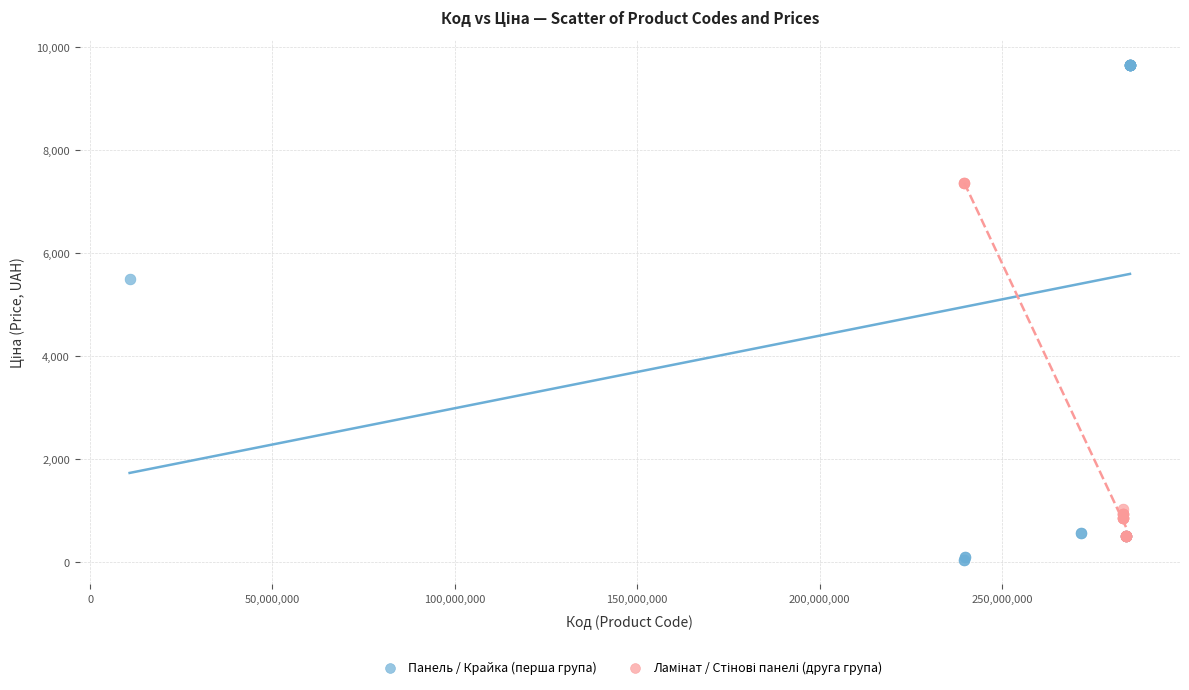

Which series reaches the maximum Y coordinate?

Панель / Крайка (перша група)